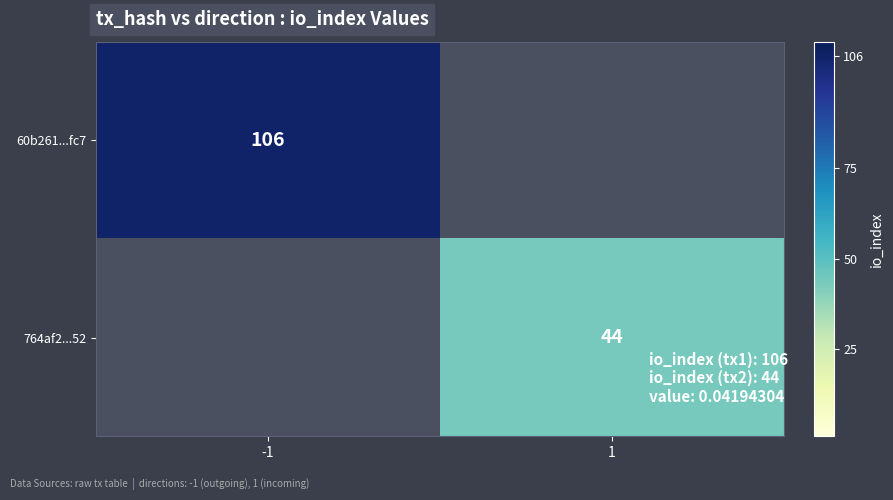

Is the value of 764af2...52 at 1 greater than the value of 60b261...fc7 at -1?

No